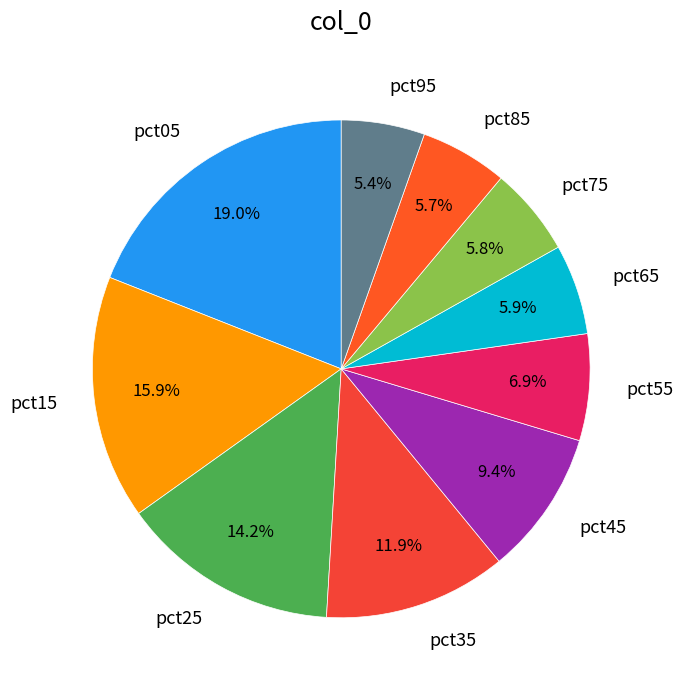

How many segments does this pie chart have?

10